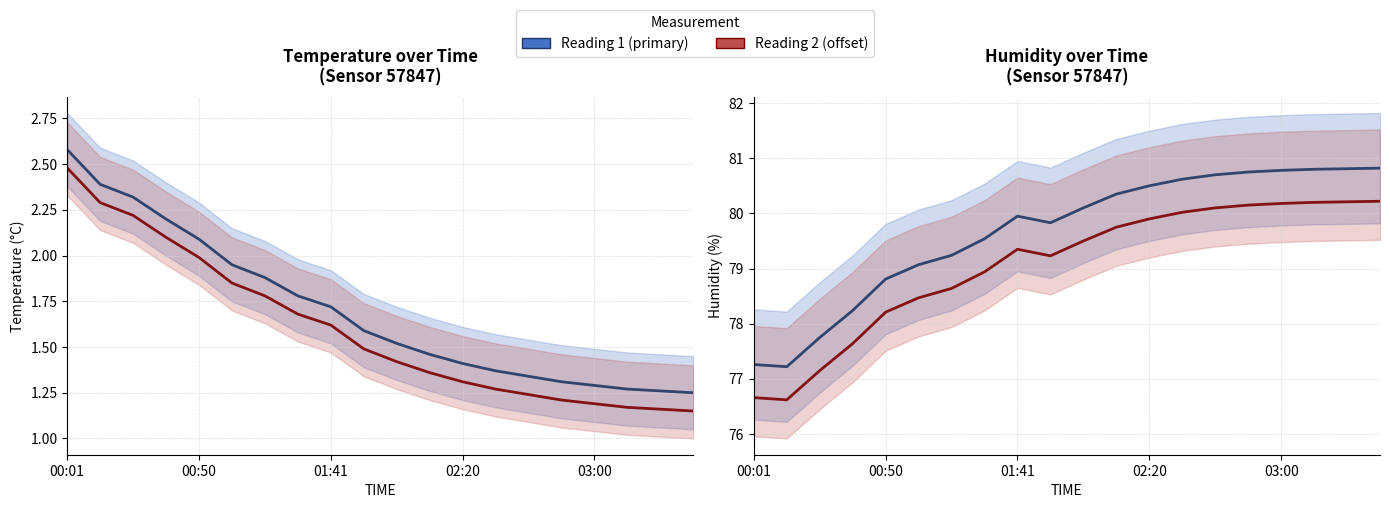

Which has a higher value, 03:00 or 6?

03:00